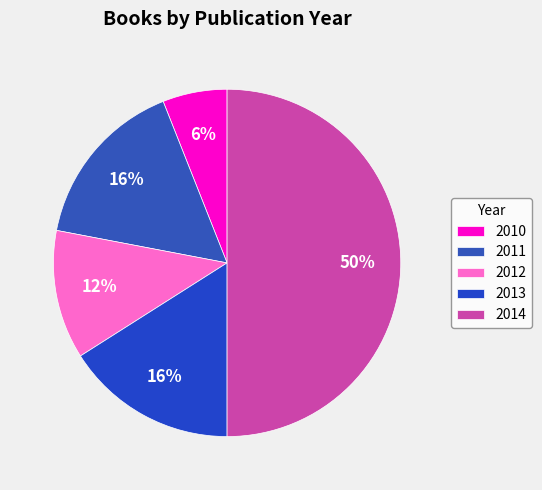

How many slices are in this pie chart?

5